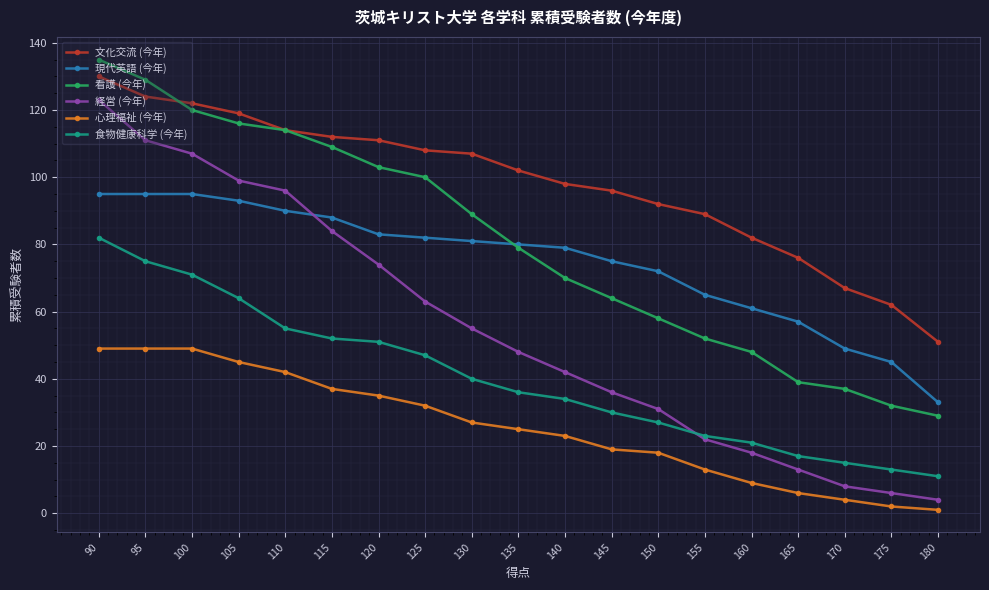

What is the sum of the 現代英語 (今年) values at 175 and 155?

110